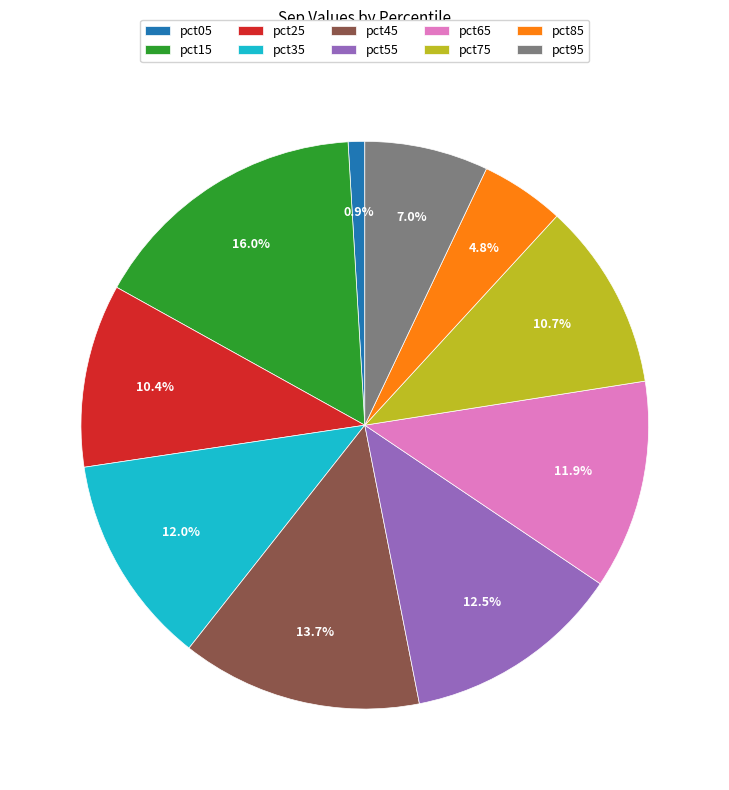

To the nearest percent, what percentage of the pie is pct25?

10%